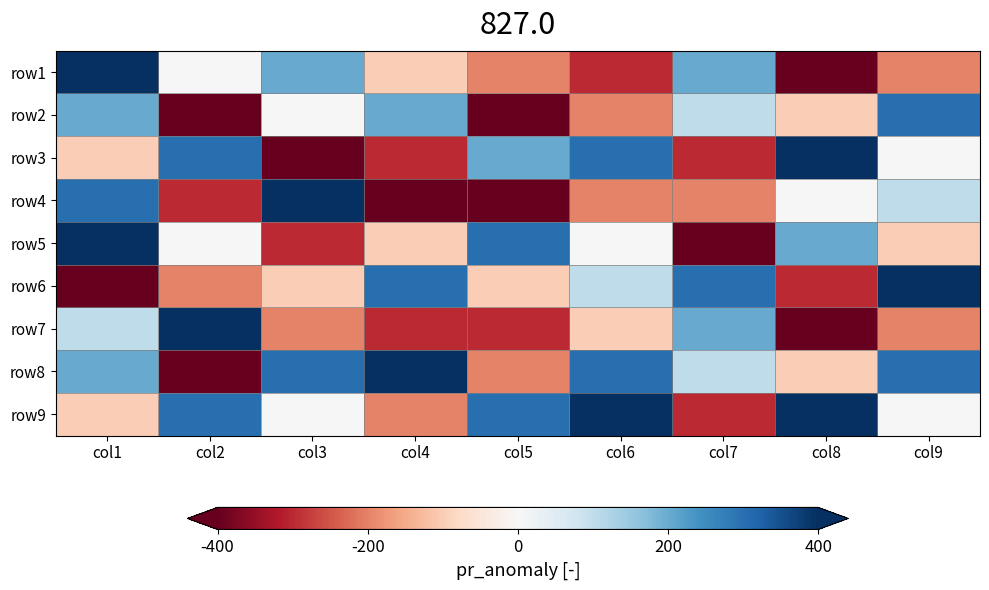

At which category is the sum across all series the highest?

col1